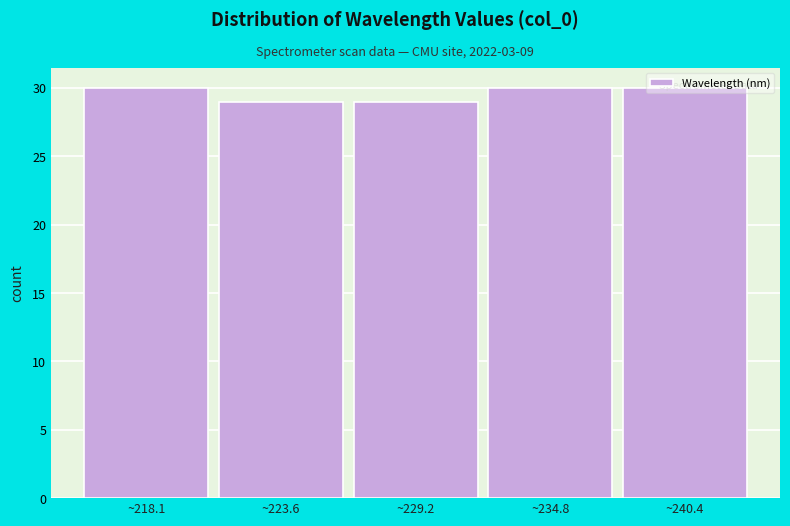

Which has a higher value, ~218.1 or ~223.6?

~218.1